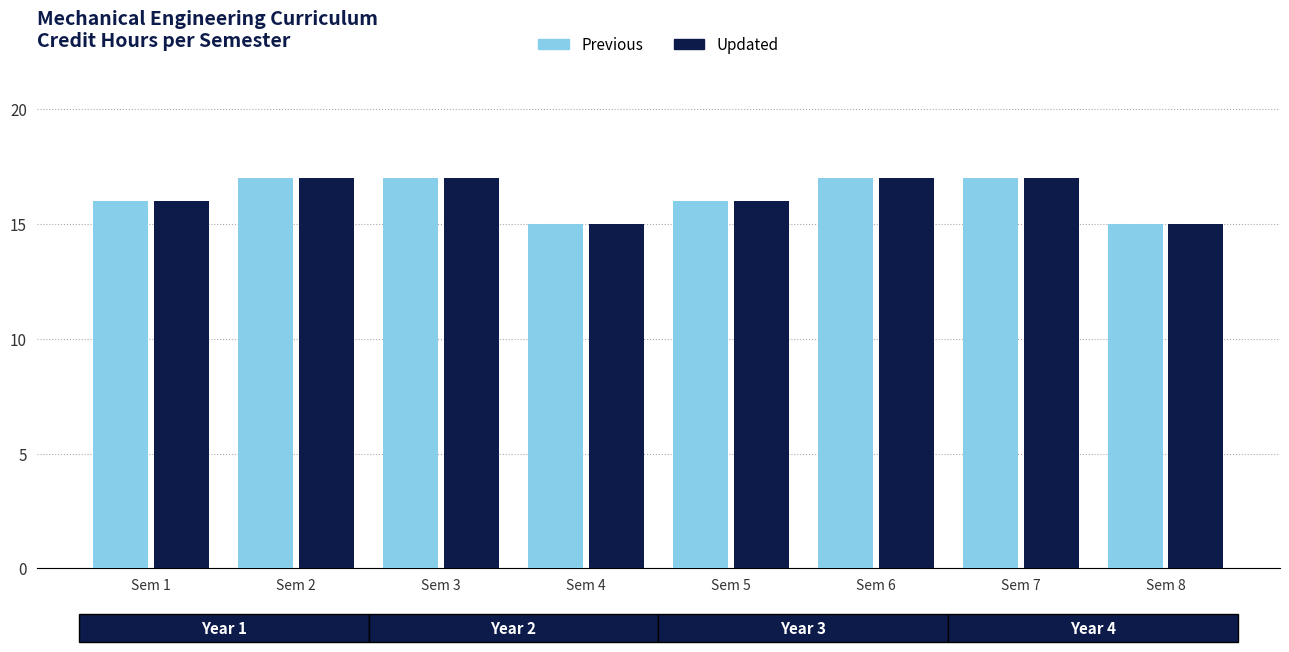

What is the maximum value shown in the chart?

17